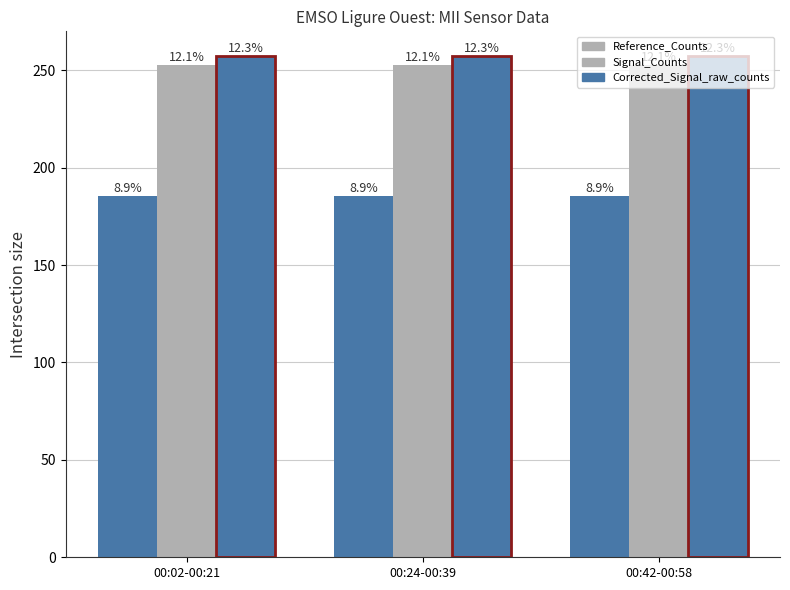

Which has a higher value, 00:42-00:58 or 00:02-00:21?

00:42-00:58